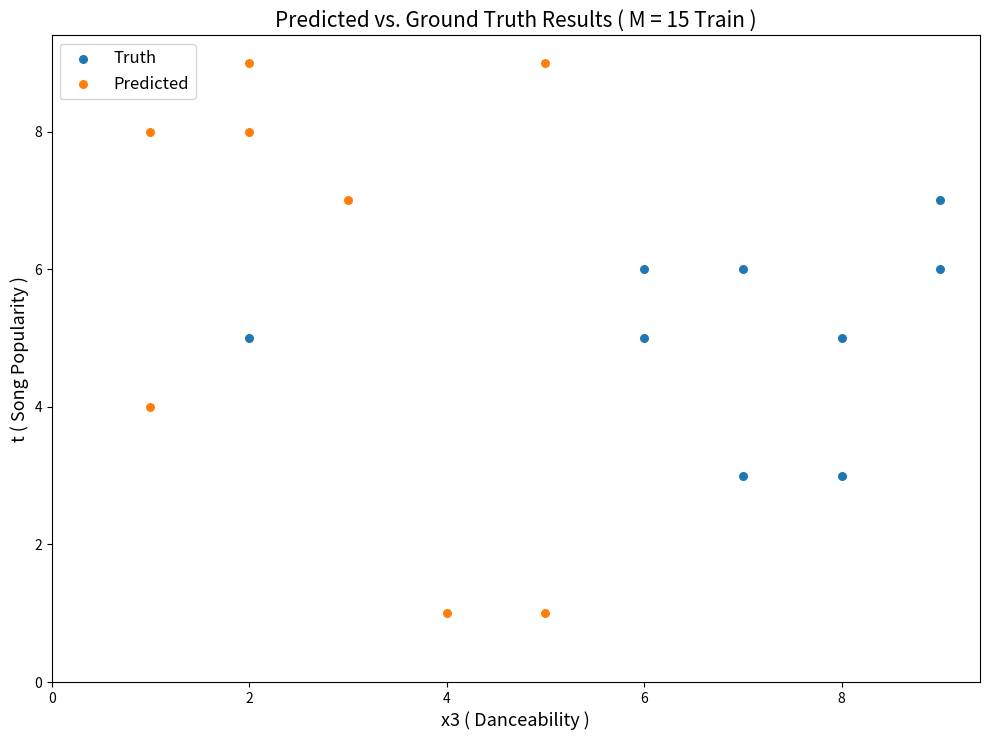

Which series contains the highest Y value?

Predicted